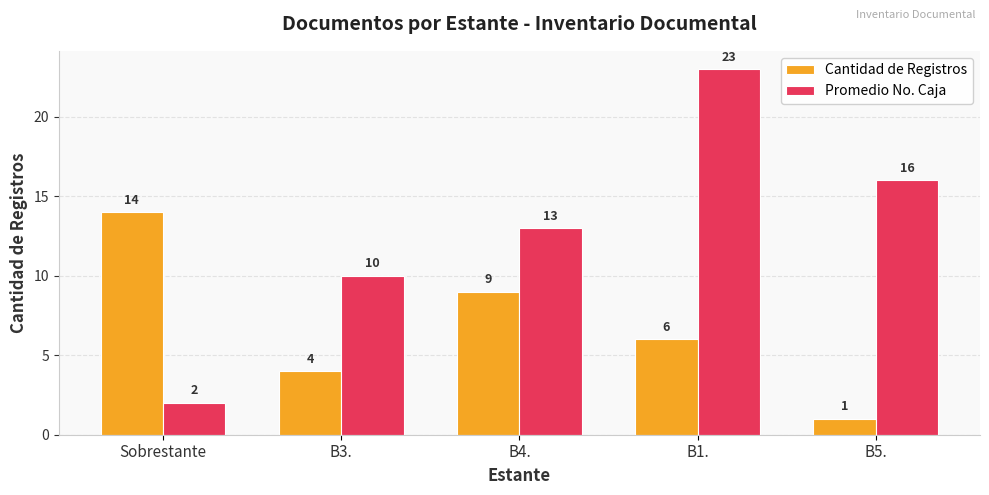

At which category is the sum across all series the highest?

B1.